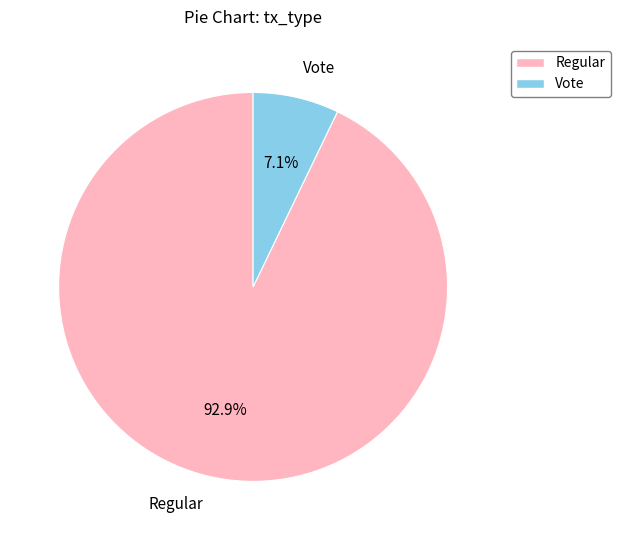

To the nearest percent, what is the difference between the largest and smallest slice percentages?

86%